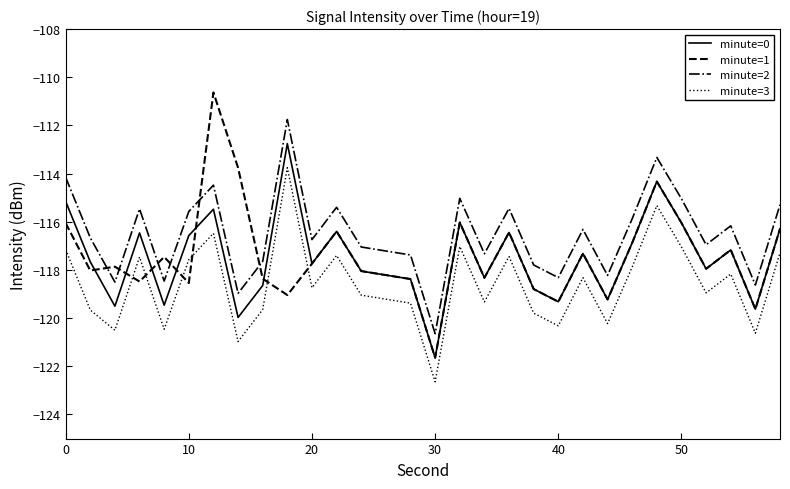

In minute=1, how many points are higher than both neighbors (excluding endpoints)?

9